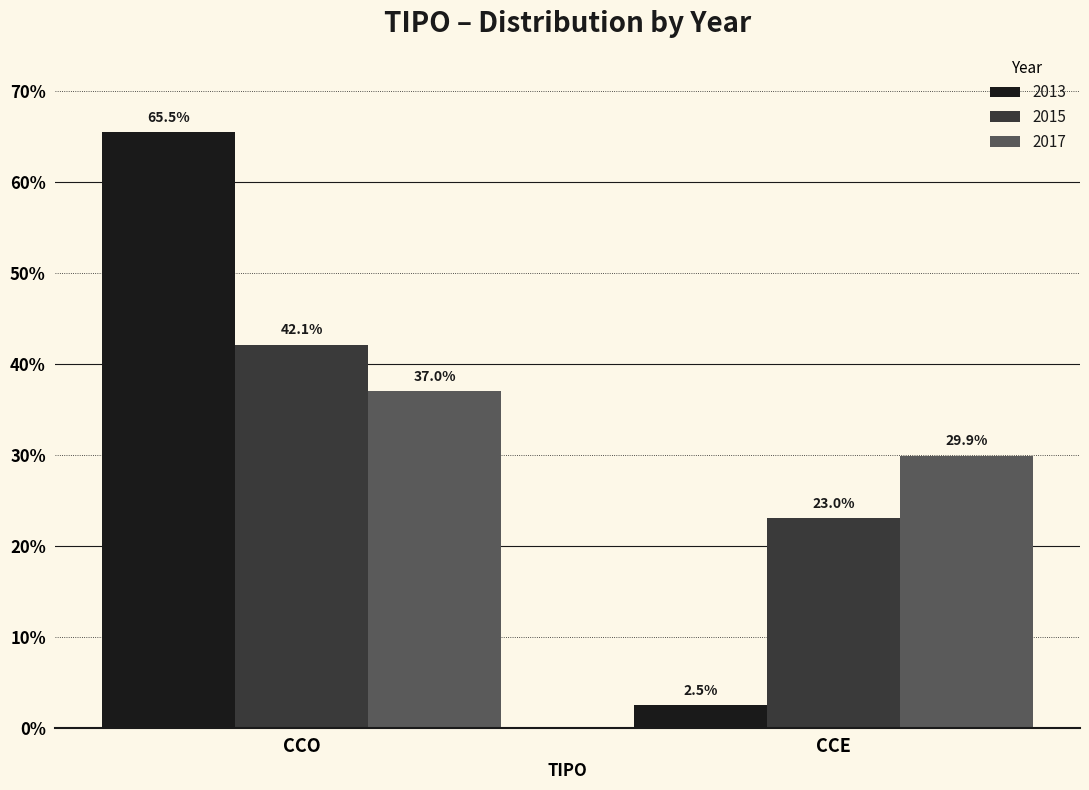

Between CCO and CCE, which series saw the biggest shift?

2013